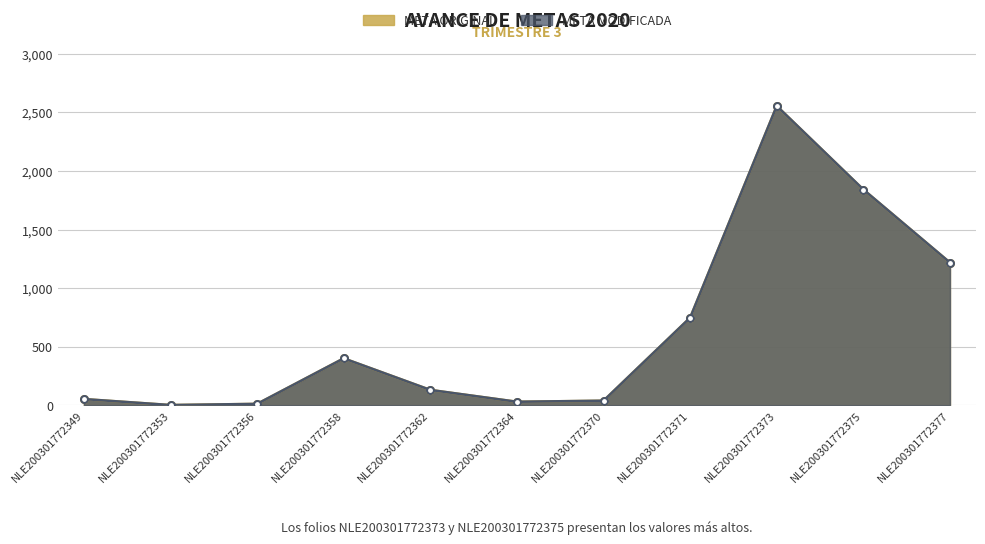

How many values in the META MODIFICADA series are below 130?

5